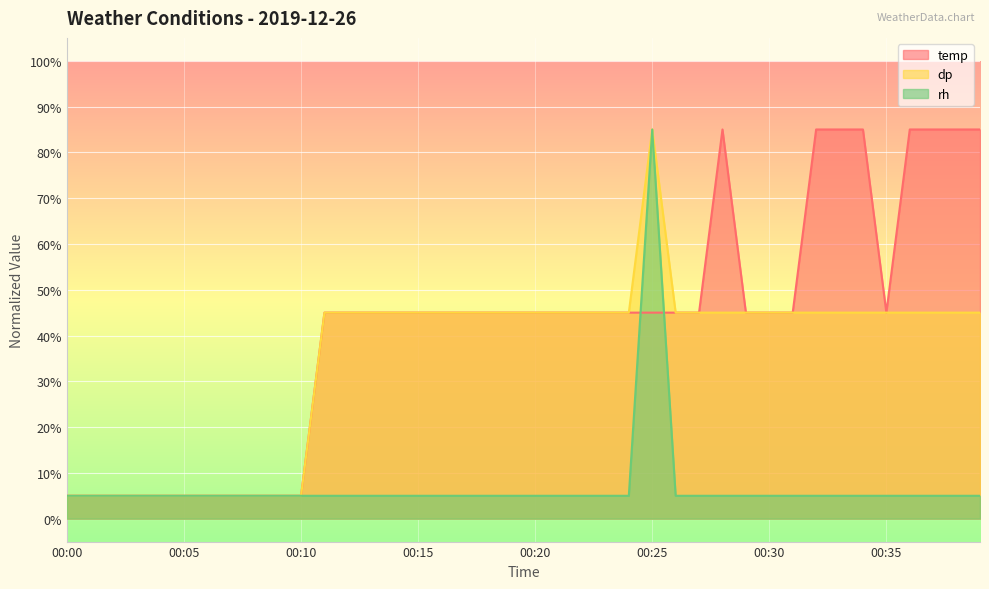

Does the chart display data point markers on the line(s)?

No